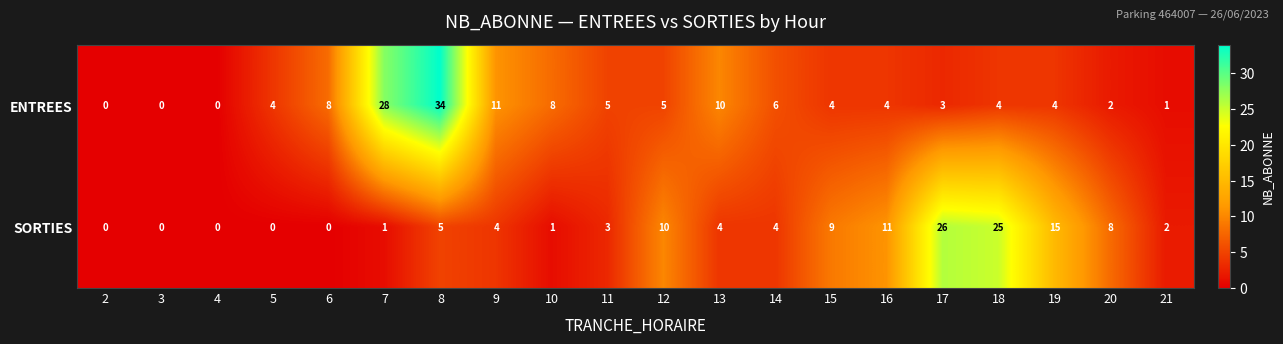

Count the number of categories in the chart.

20